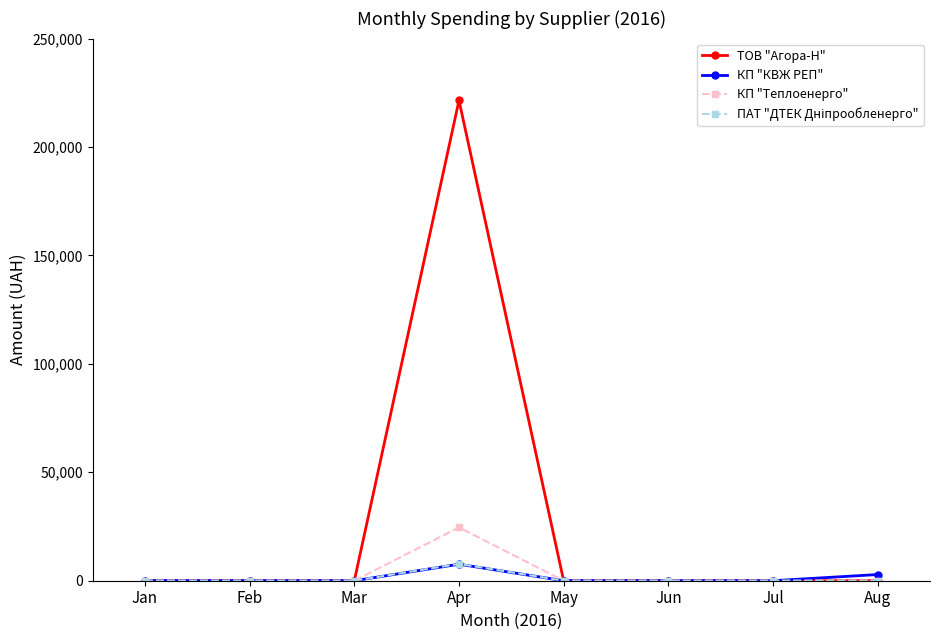

How many series are shown in this chart?

4